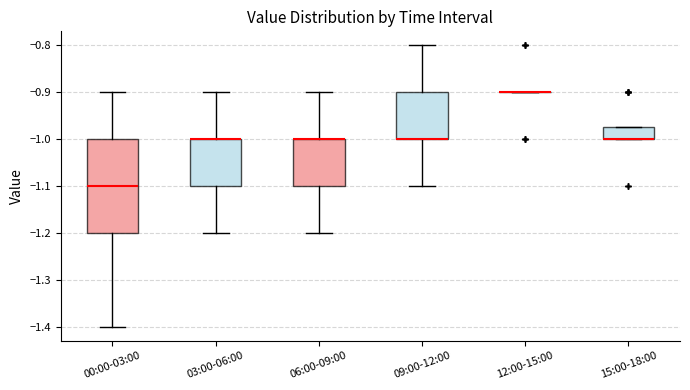

Which box is the tallest, from its lower edge to its upper edge?

00:00-03:00